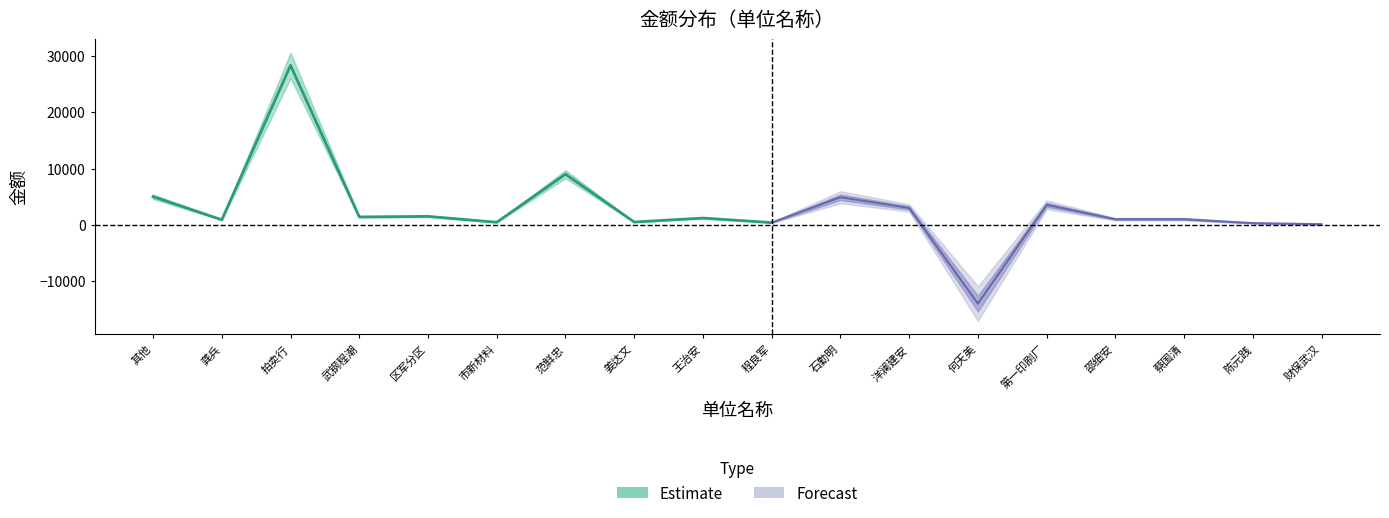

What position from the left is 石勤明?

11